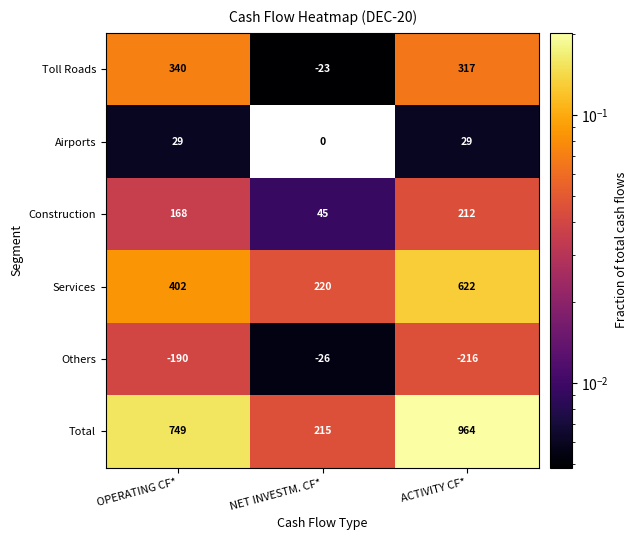

Which series has the largest range (max minus min)?

Total